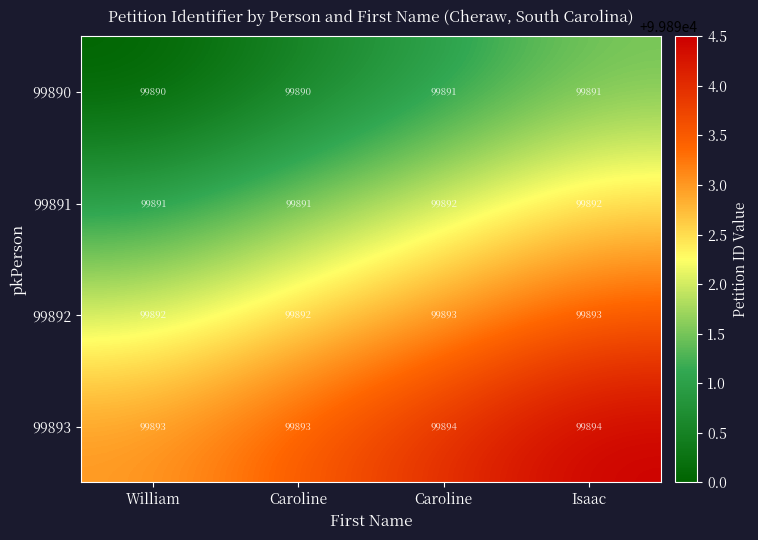

How many categories are shown in the chart?

4